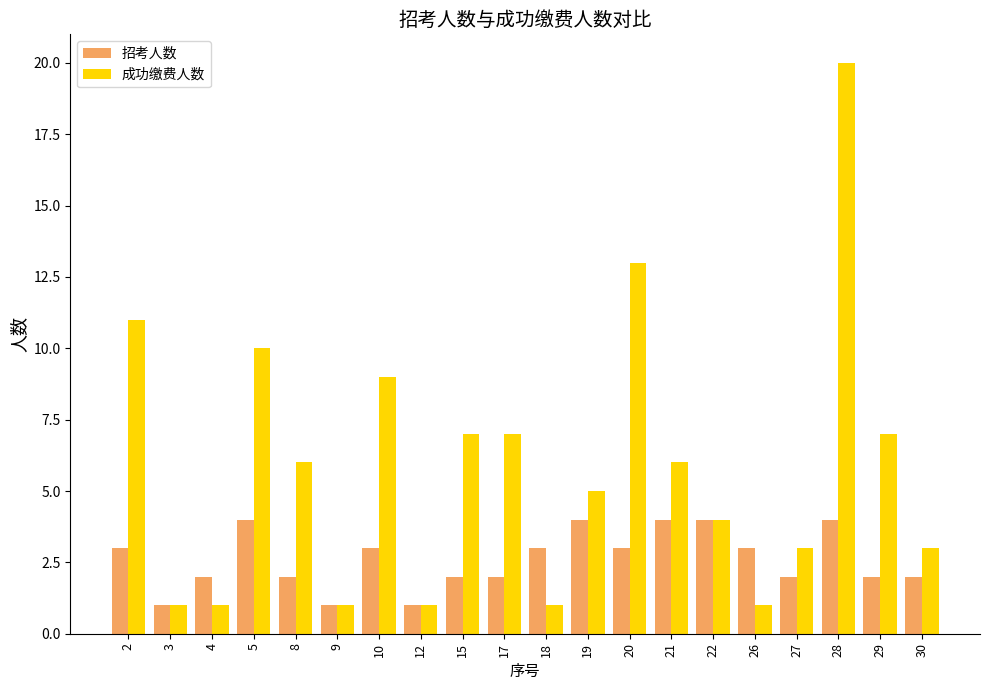

What is the difference between the second highest and second lowest values in the 招考人数 series?

3